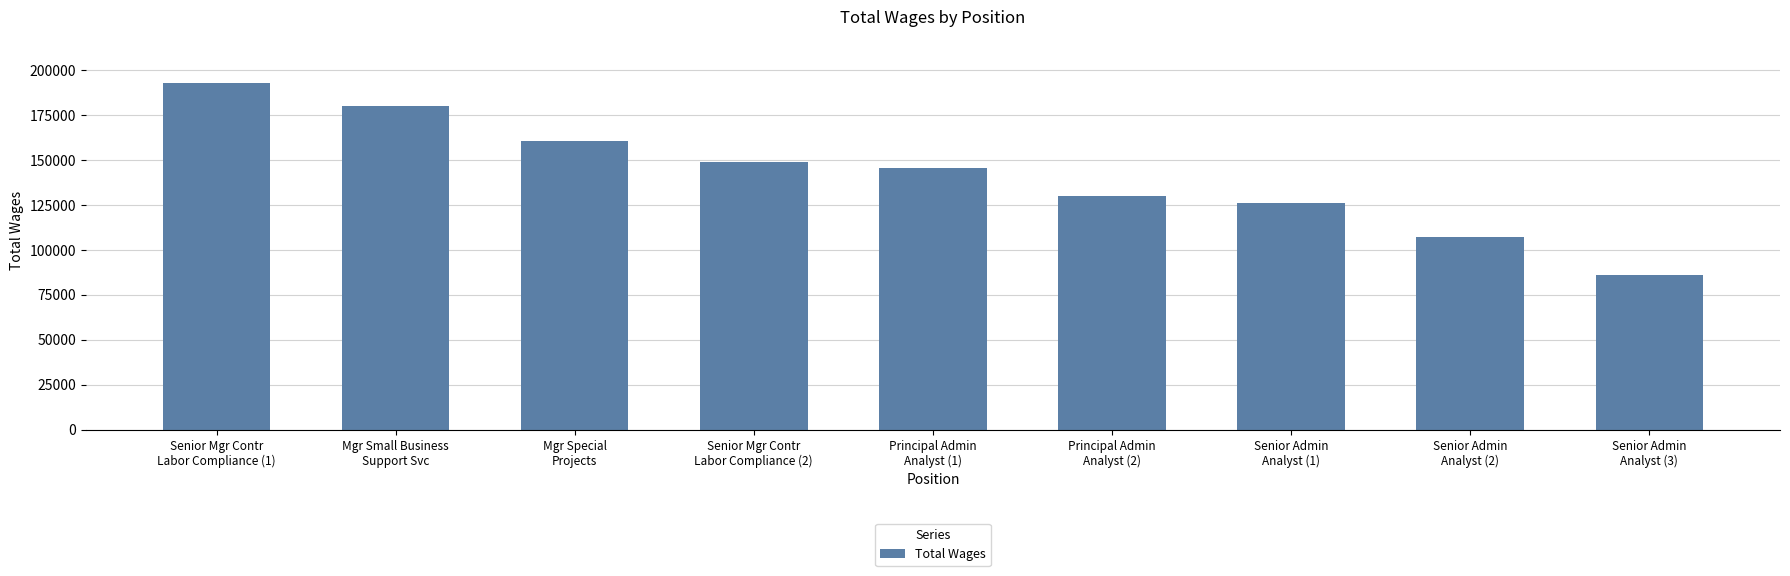

What is the sum of the values at Senior Admin
Analyst (2) and Senior Mgr Contr
Labor Compliance (1)?

299658